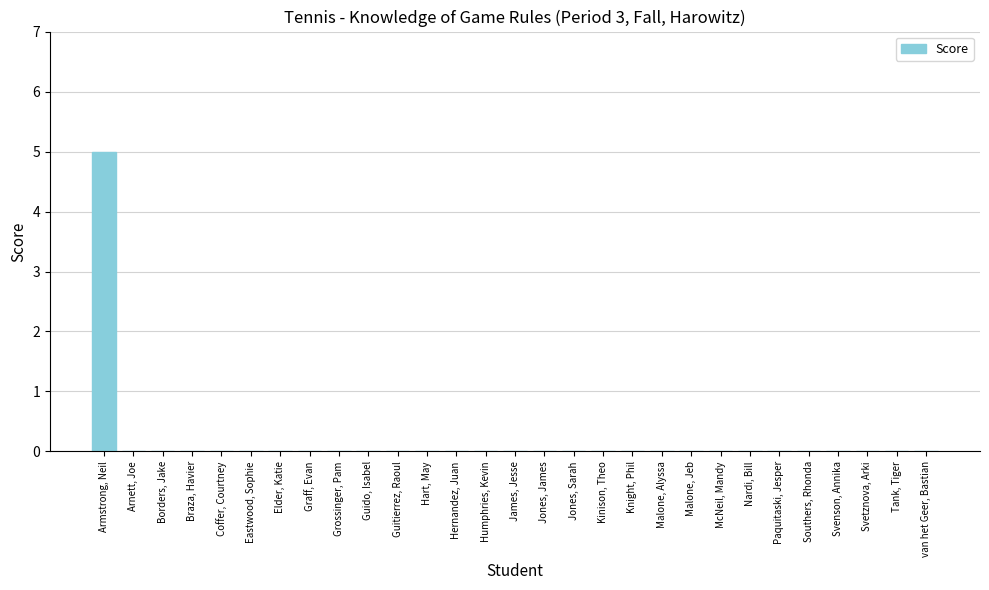

Count the values in the range 0 to 1.

28